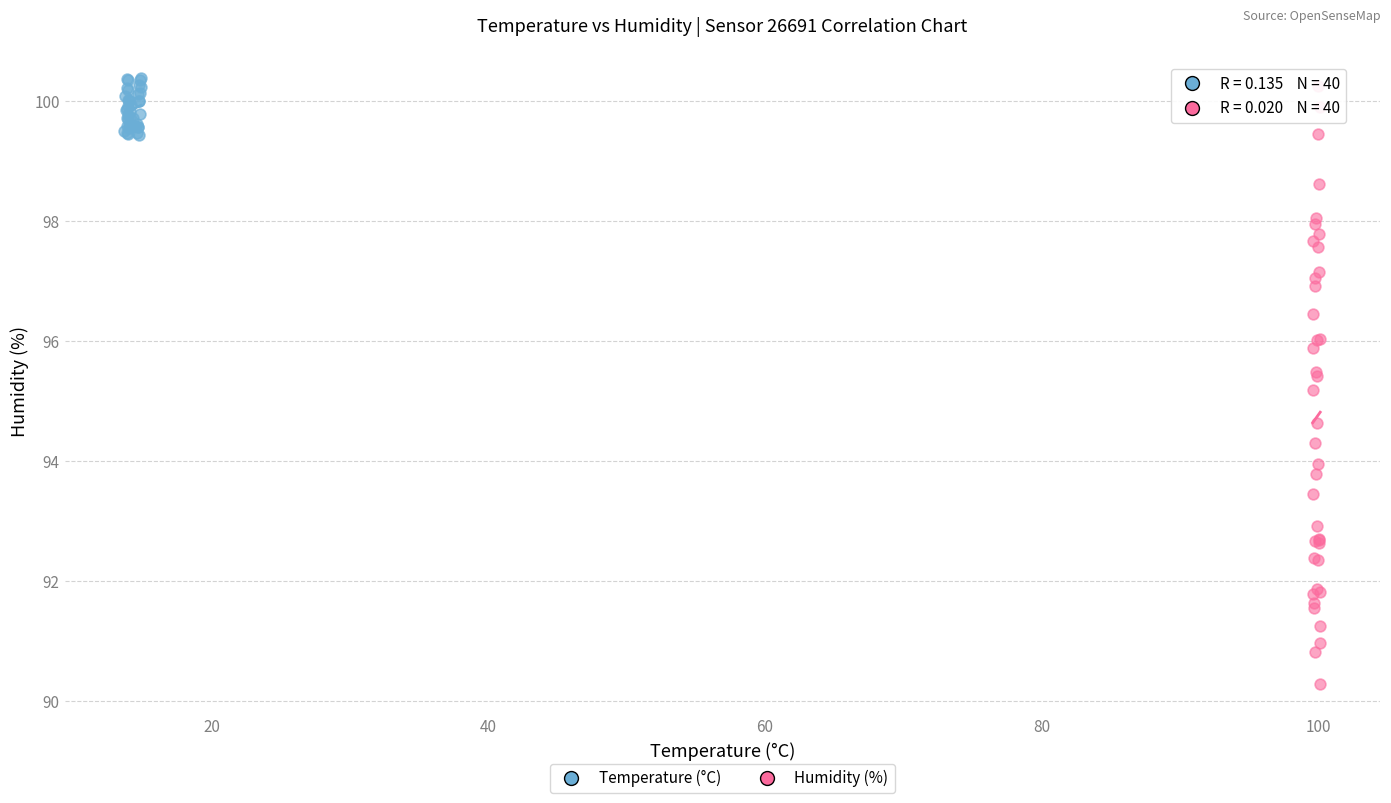

Which series contains the lowest Y value?

Humidity (%)